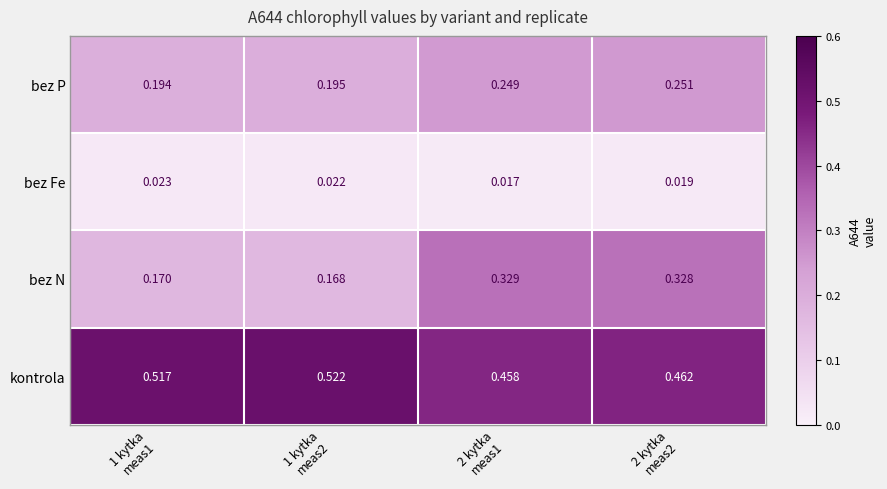

Which series has the largest total across all categories?

kontrola